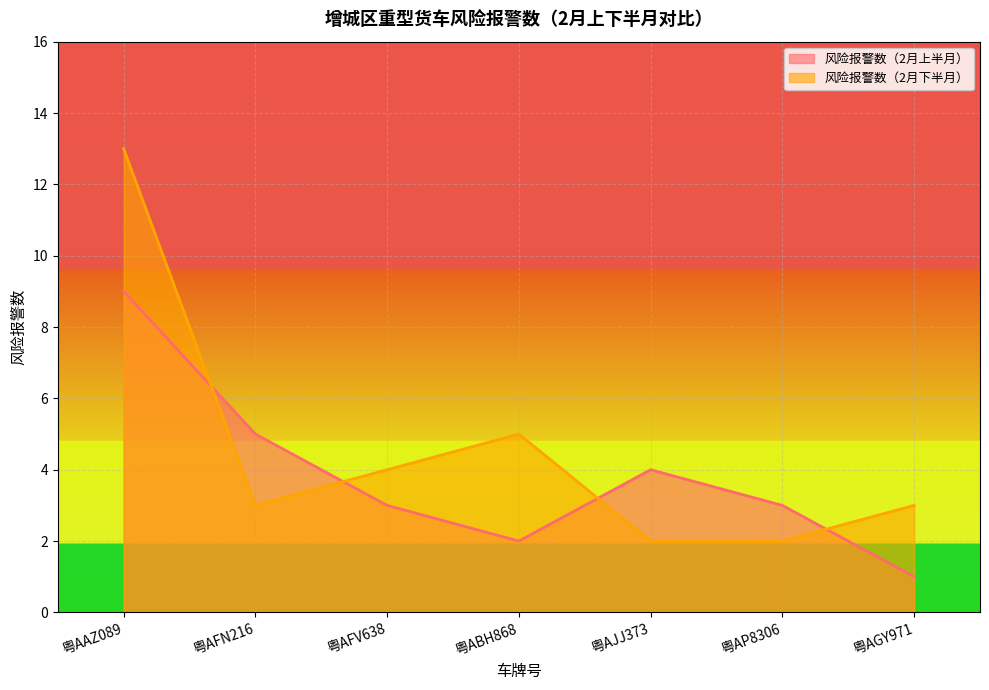

True or false: 风险报警数（2月上半月） has a value of 1 at 粤AGY971.

False